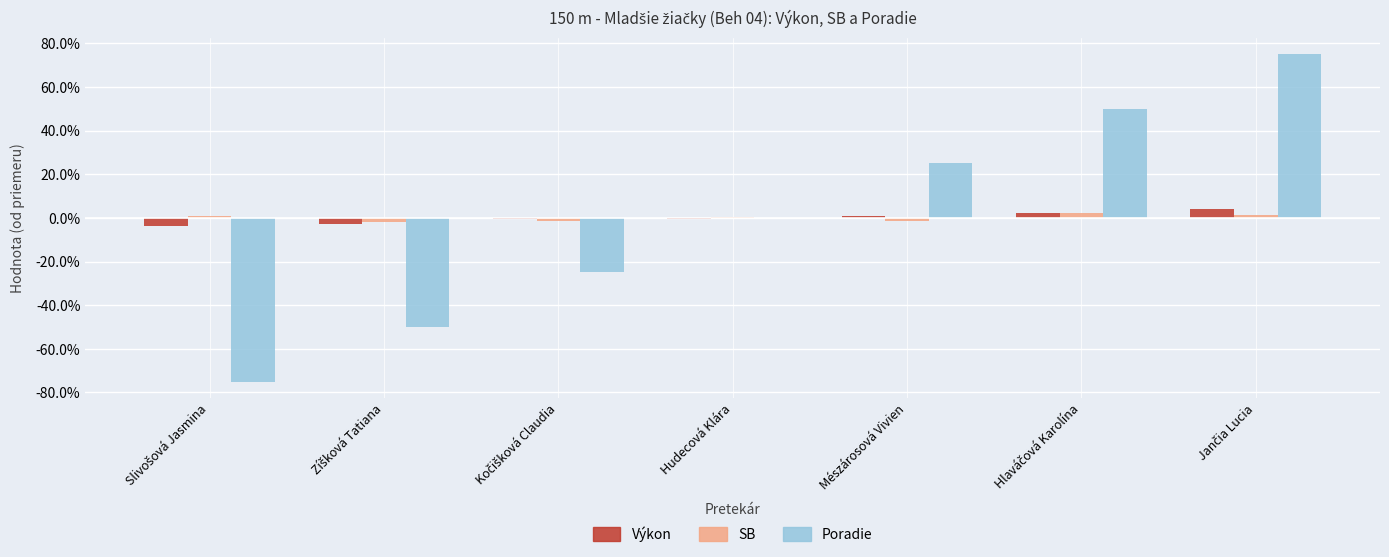

What are all the series names shown in the legend?

Výkon, SB, Poradie